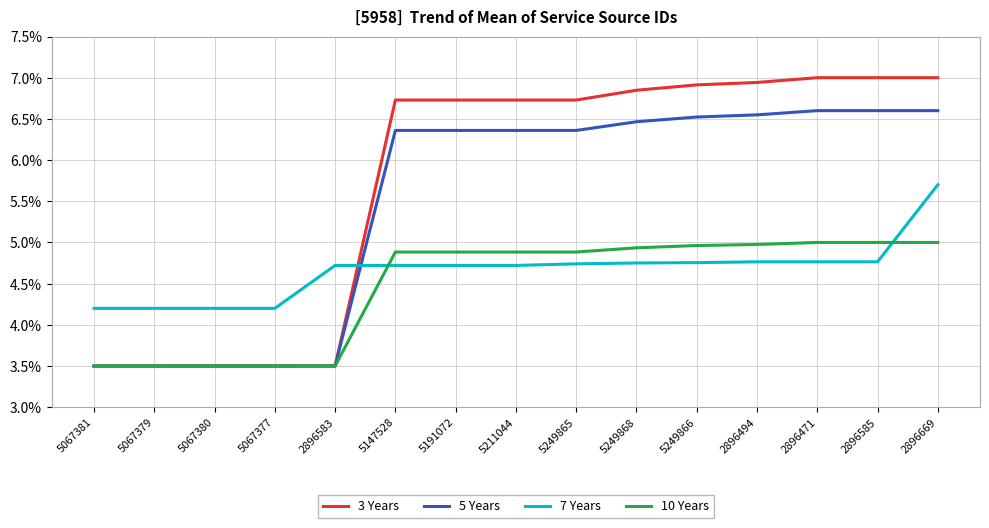

List the series in order of their overall mean, highest first.

3 Years, 5 Years, 7 Years, 10 Years